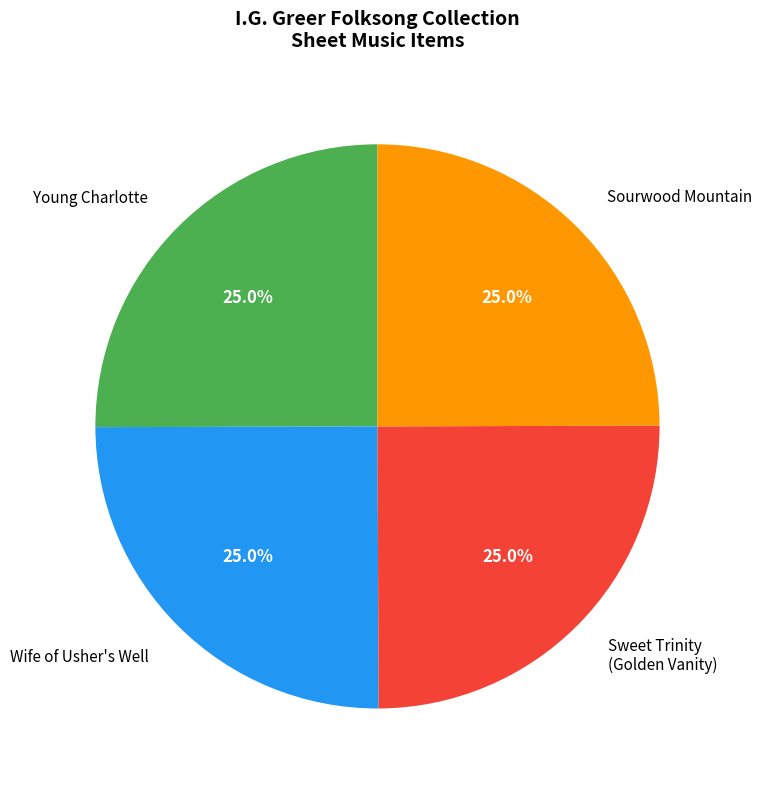

What is the ratio of the value at Sweet Trinity (Golden Vanity) to the value at Sourwood Mountain?

1.0